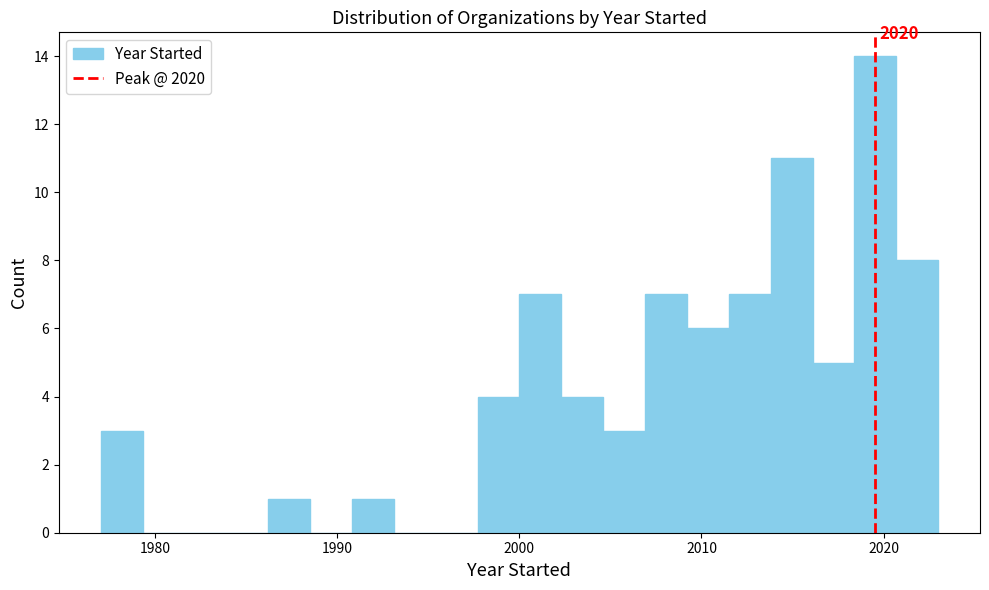

Around what value on the x-axis is the tallest bar? Give the approximate position of its centre, as read against the axis.

2020